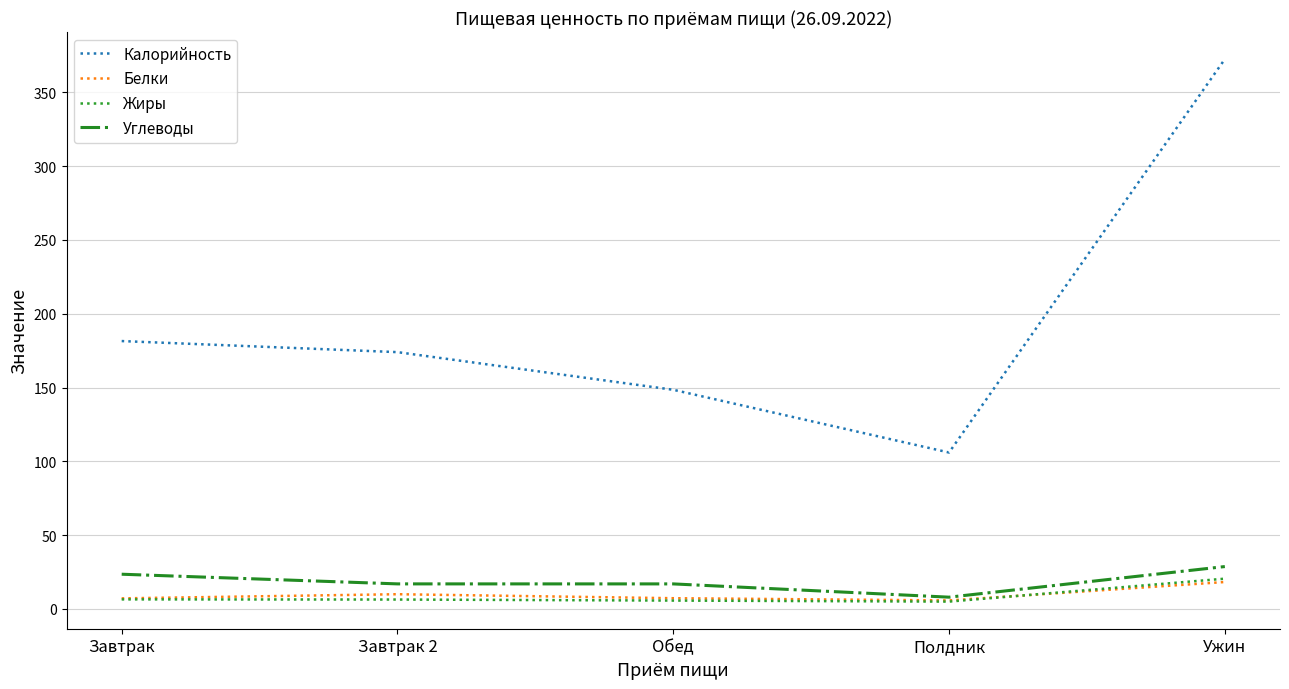

Which series changed the most between Завтрак and Ужин?

Калорийность